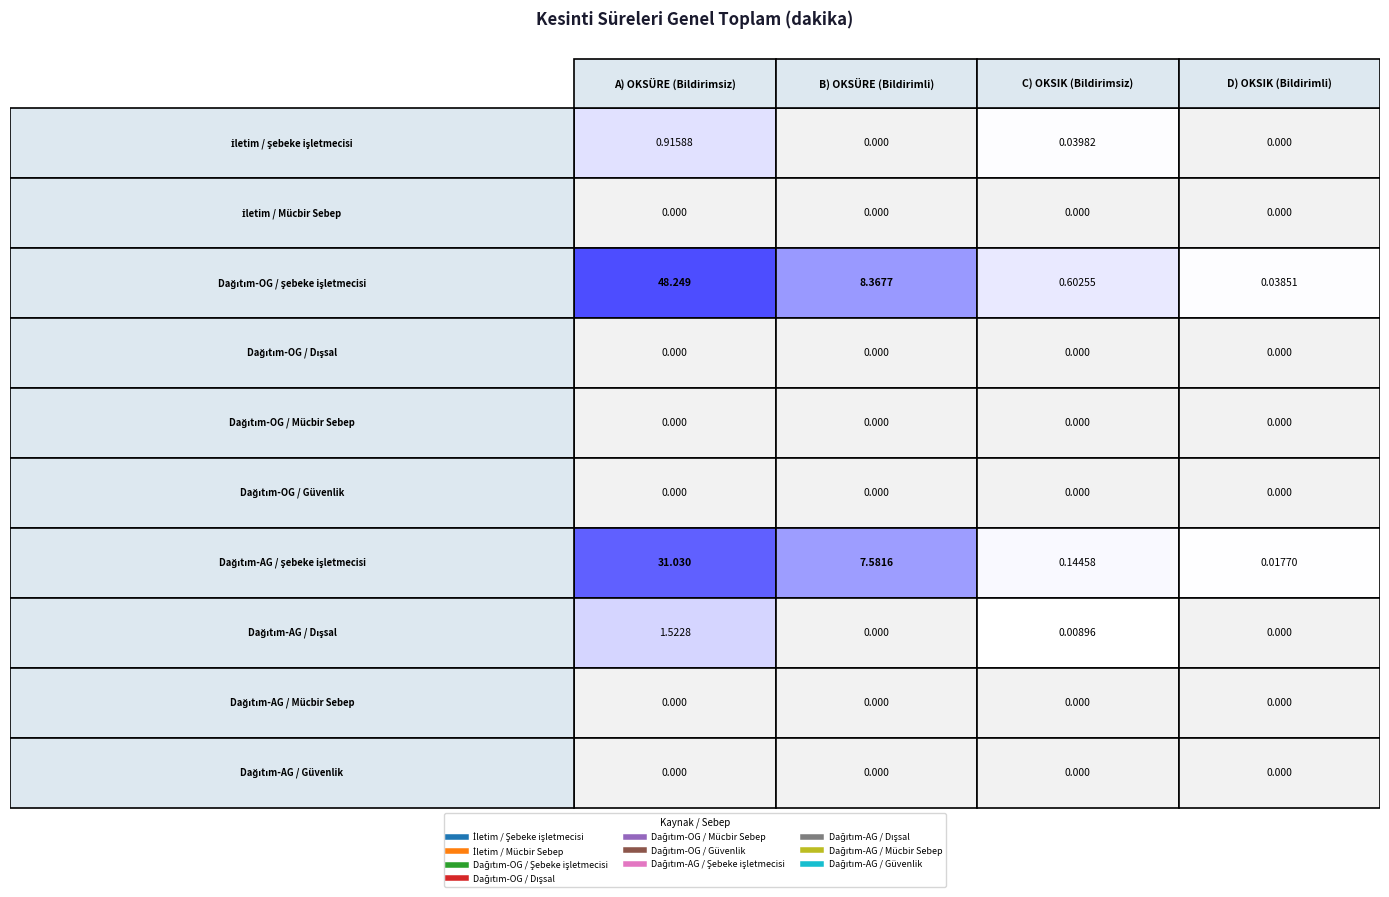

How many data points does each series have?

4